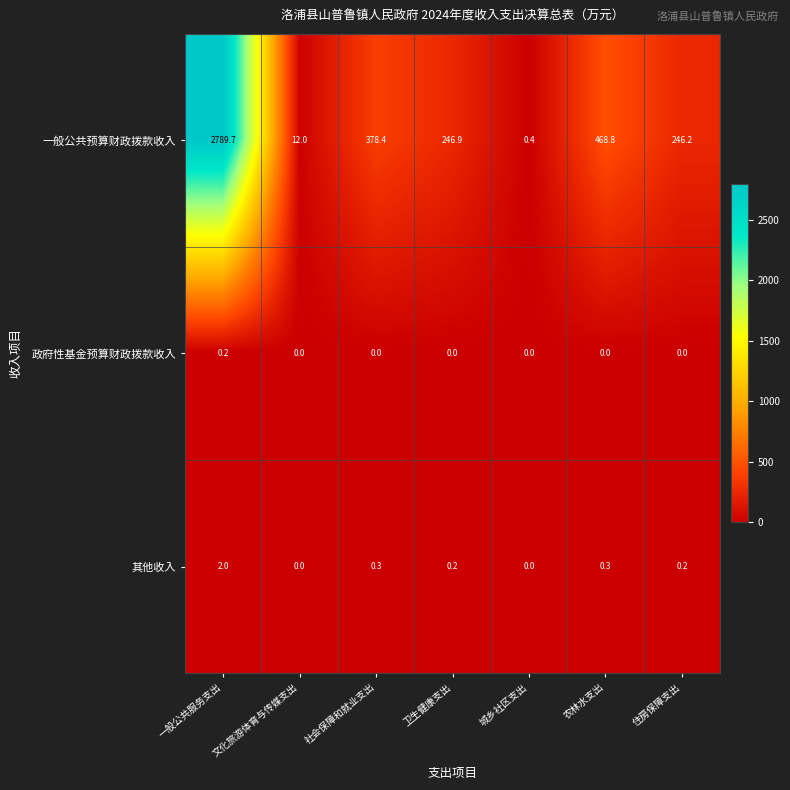

At which category is the sum across all series the highest?

一般公共服务支出